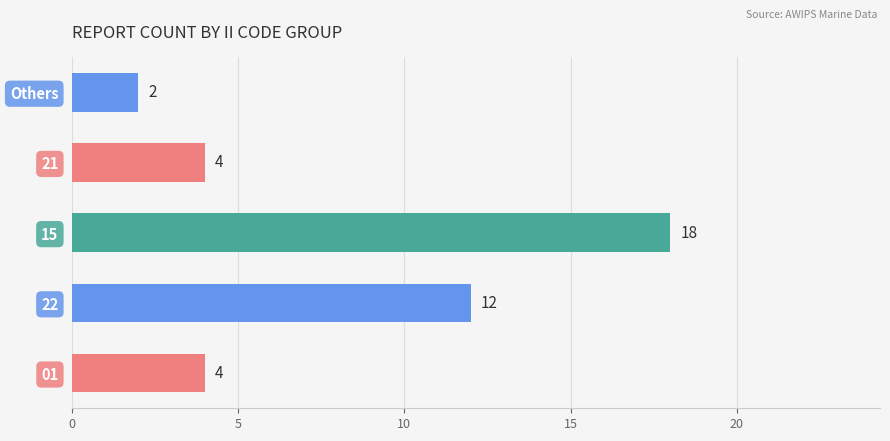

At which label is the value closest to 10?

22